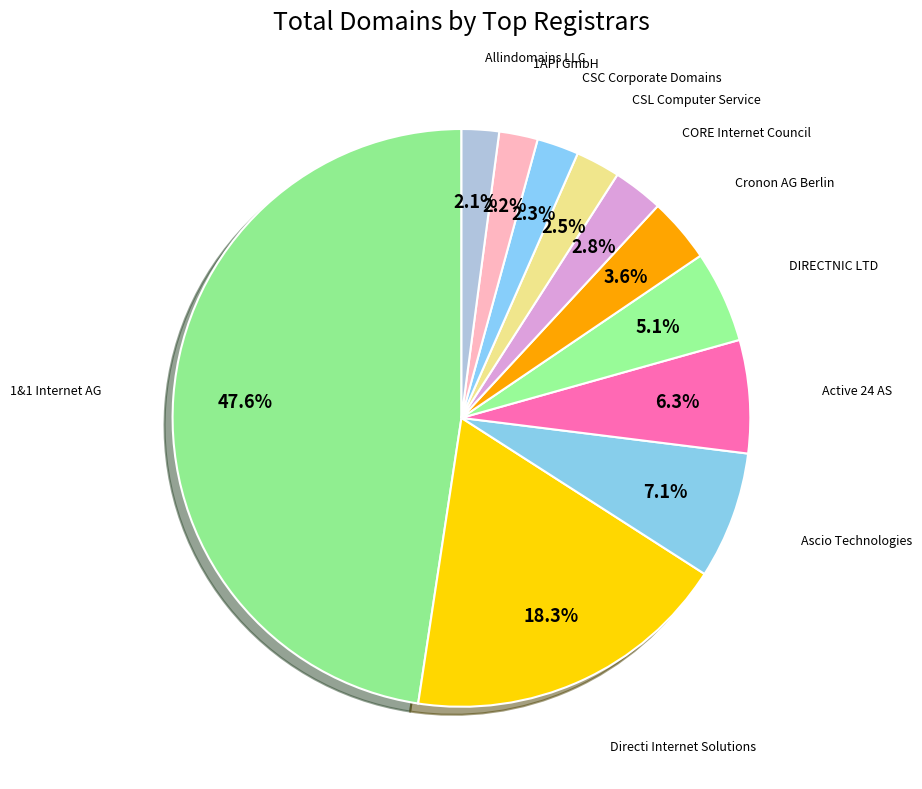

To the nearest percent, what is the average slice percentage?

9%